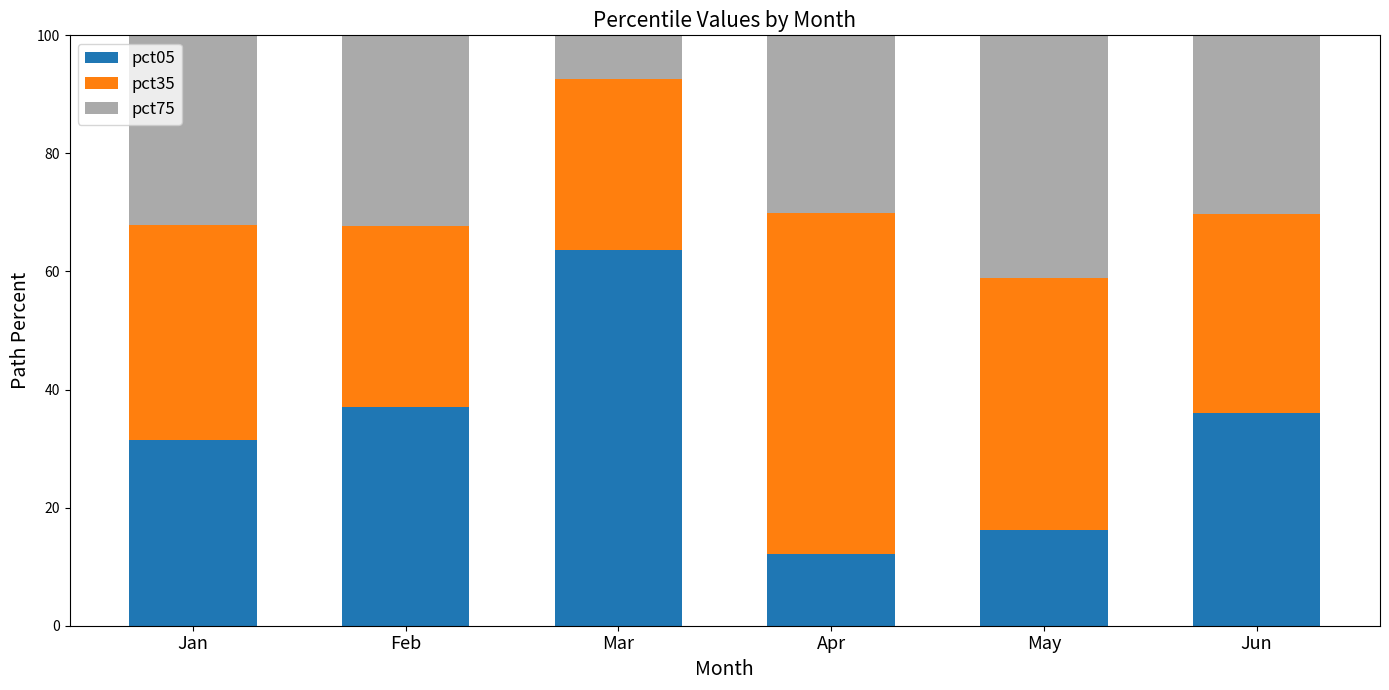

How many values in the pct05 series are below 36?

3